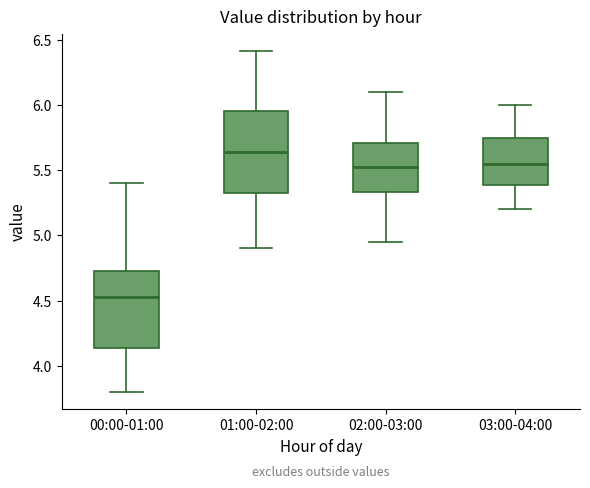

Reading left to right, read every box against the y-axis: the position of its median line, the range the box covers, and the ends of its whiskers. The values are not printed on the chart, so give them approximately, as read against the axis.

00:00-01:00: median 4.55, box 4.15 to 4.75, whiskers 3.80 to 5.40
01:00-02:00: median 5.65, box 5.35 to 5.95, whiskers 4.90 to 6.40
02:00-03:00: median 5.55, box 5.35 to 5.70, whiskers 4.95 to 6.10
03:00-04:00: median 5.55, box 5.40 to 5.75, whiskers 5.20 to 6.00